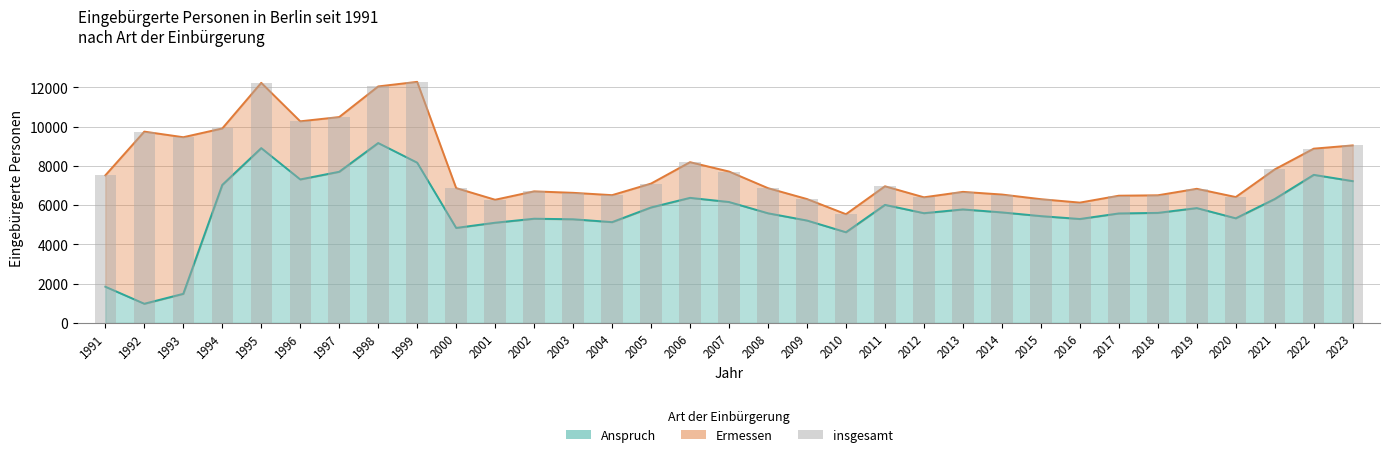

What is the value of the 19th bar from the left?

6309